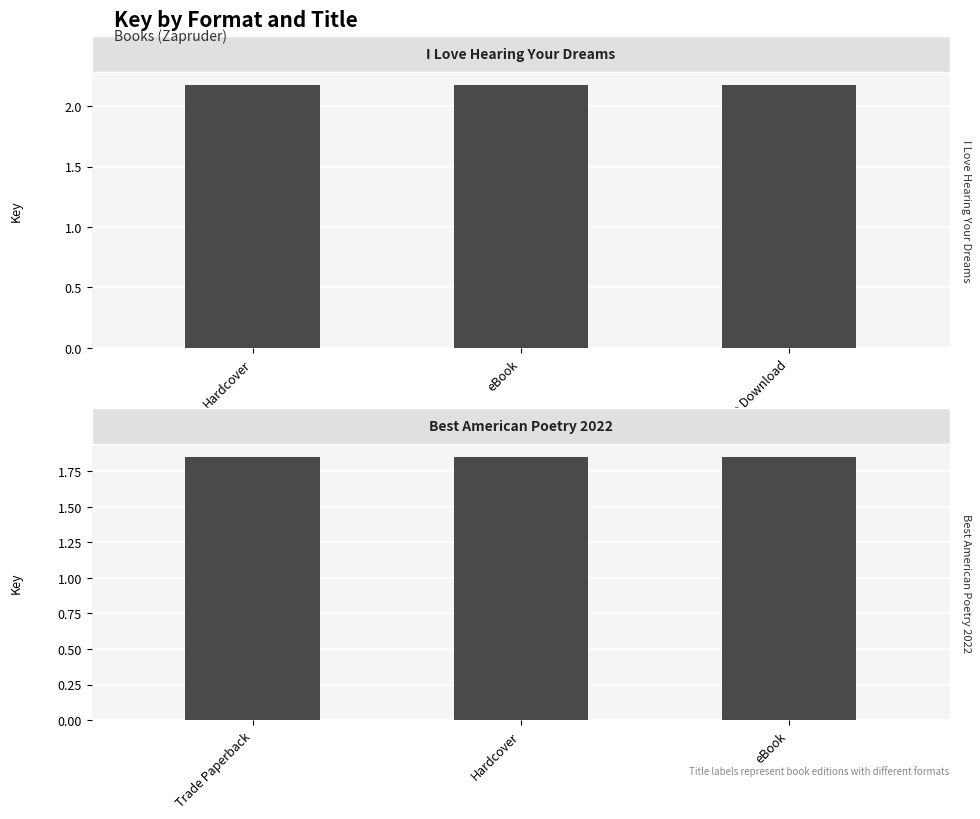

At which category is the sum across all series the highest?

Hardcover